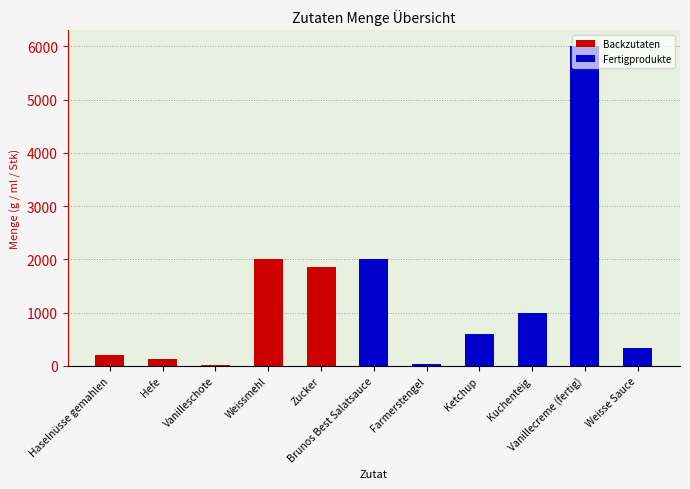

How many data points does each series have?

11